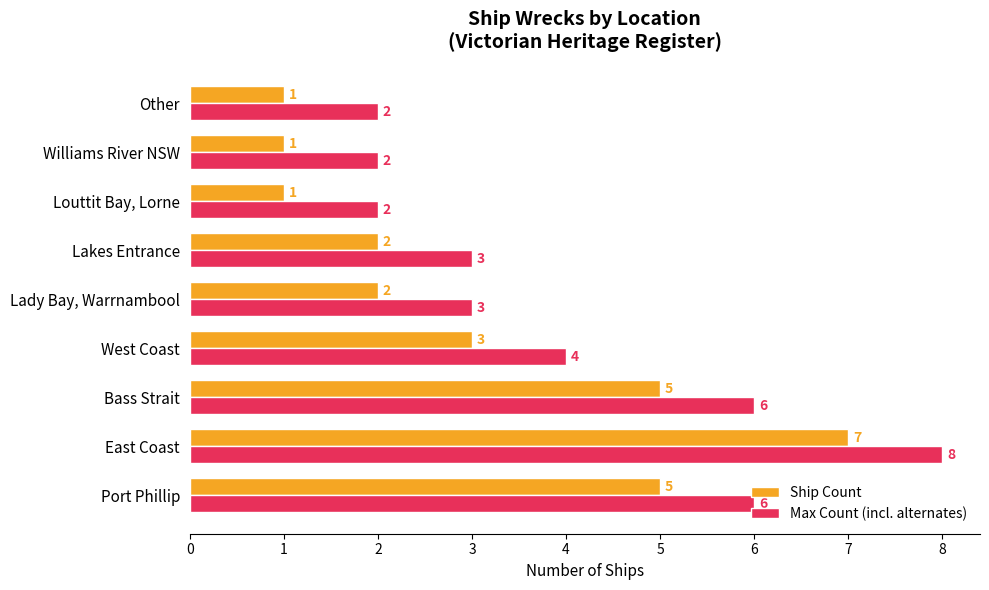

Rank the series at Lakes Entrance from highest to lowest value.

Max Count (incl. alternates), Ship Count